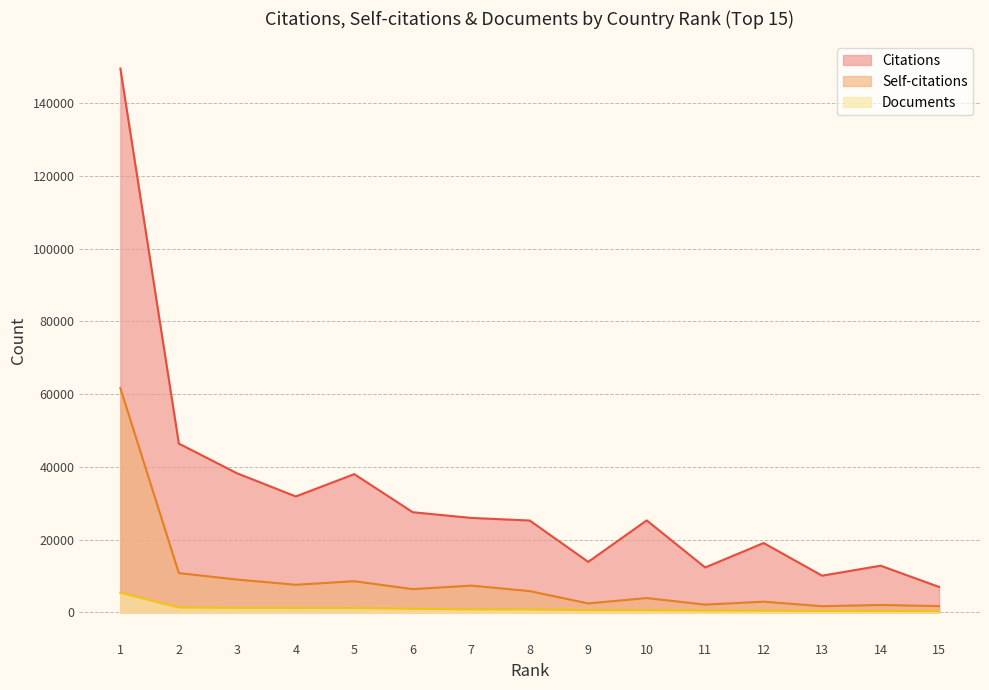

What is the smallest value displayed?

329